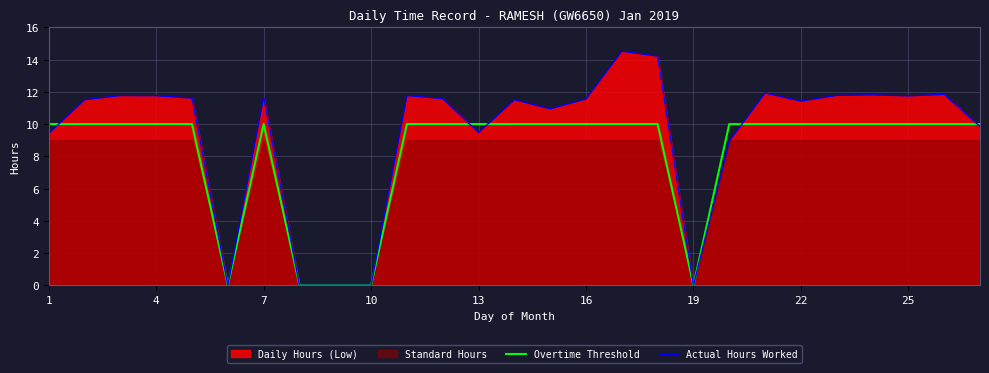

True or false: Overtime Threshold has a value of 10.0 at 4.

True